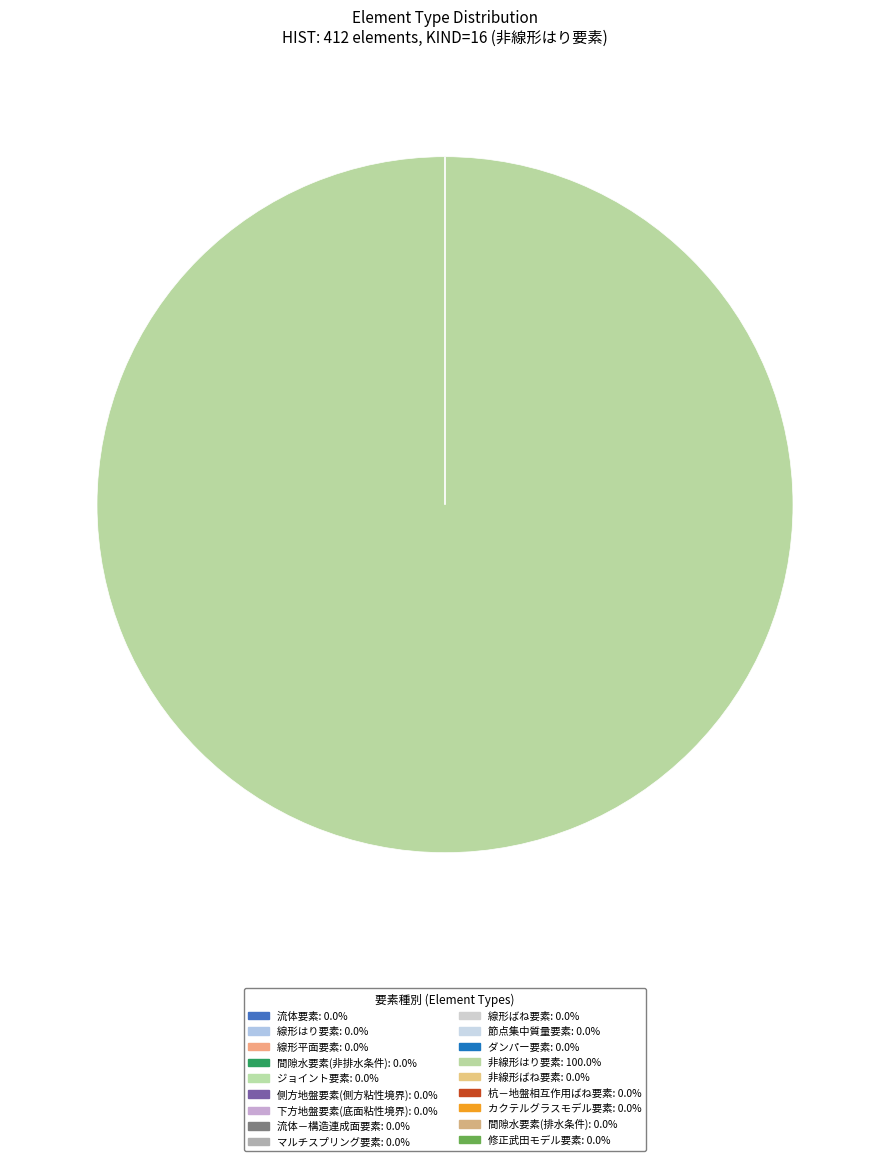

To the nearest percent, what is the difference between the largest and smallest slice percentages?

100%